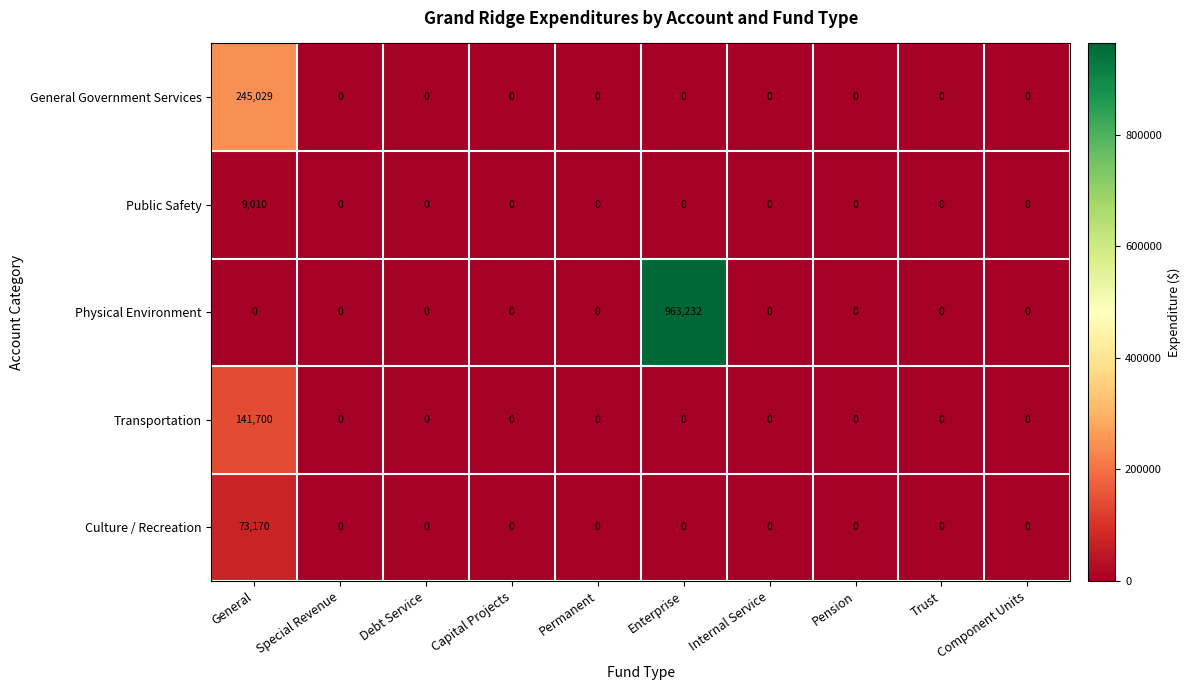

Which series has the largest range (max minus min)?

Physical Environment